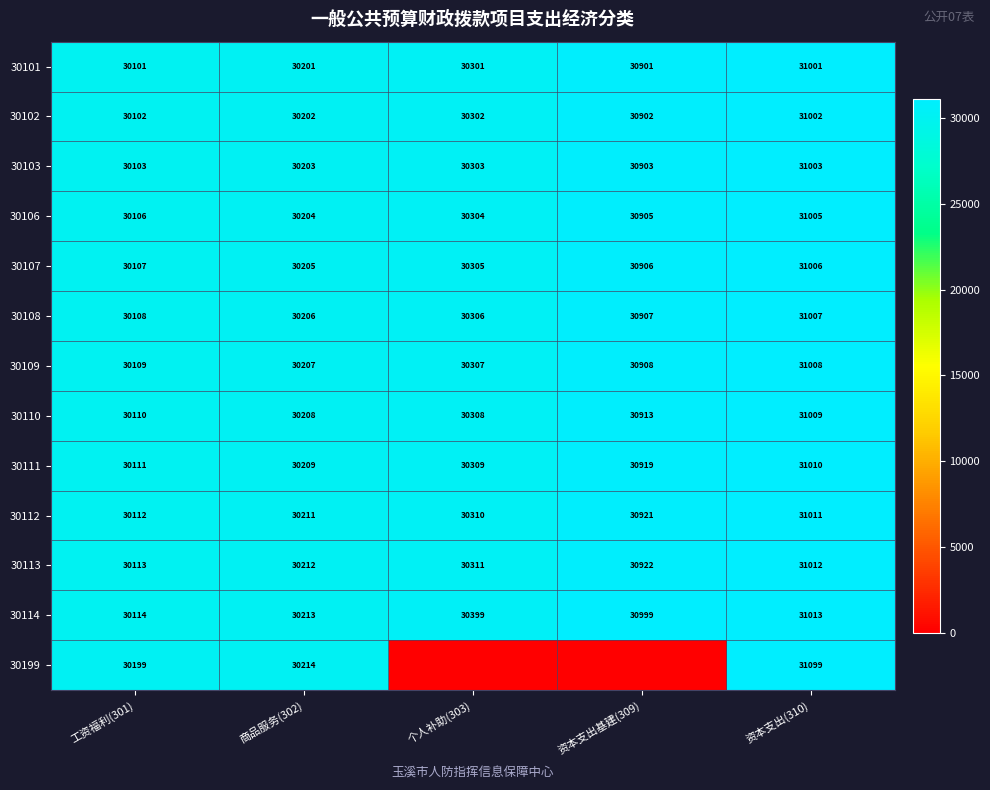

Where is 30106 nearest to the value 30555?

个人补助(303)